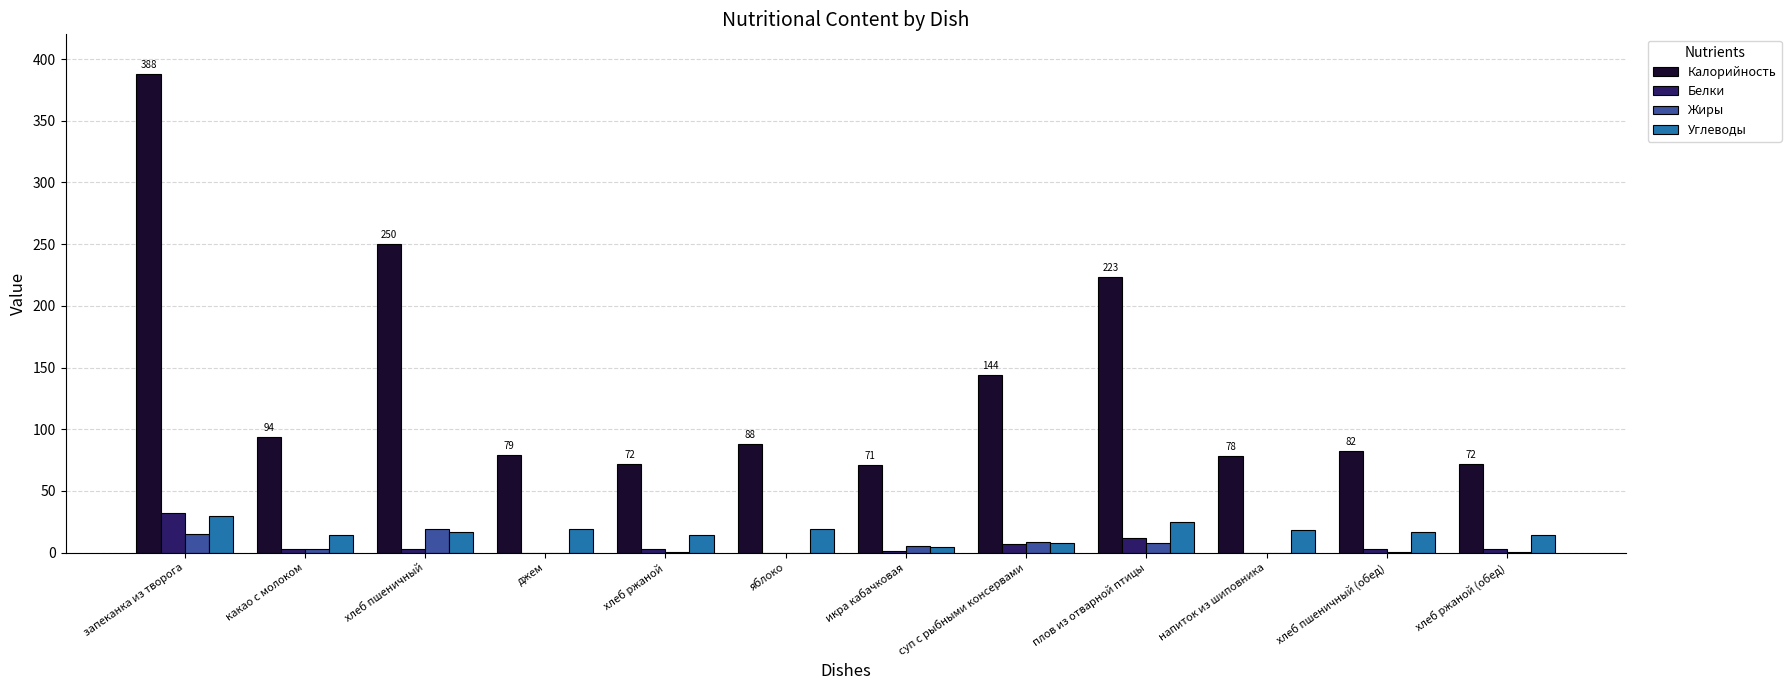

Which series has the largest range (max minus min)?

Калорийность